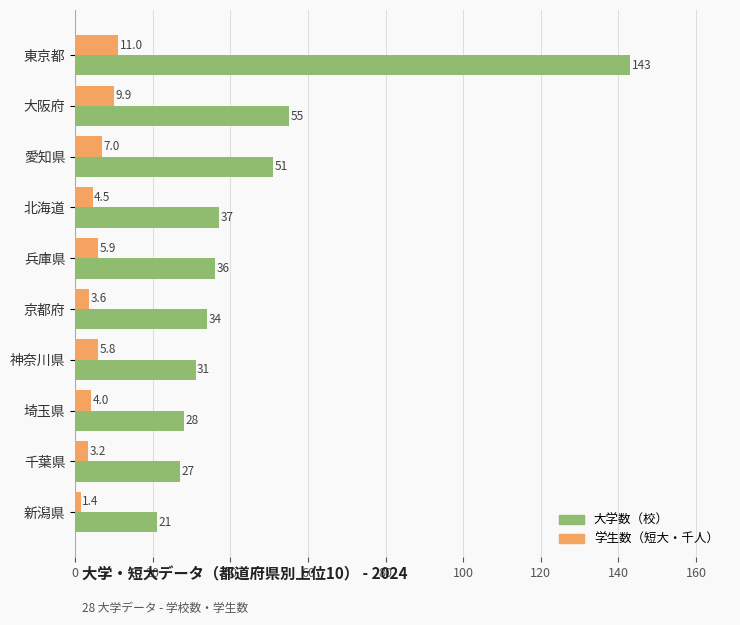

Which series has the widest spread of values?

大学数（校）